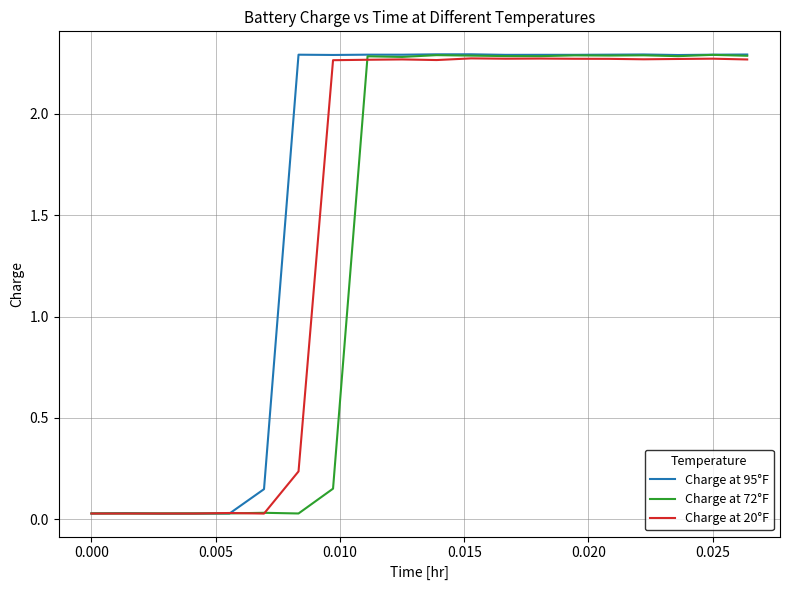

Which series has the widest spread of values?

Charge at 95°F